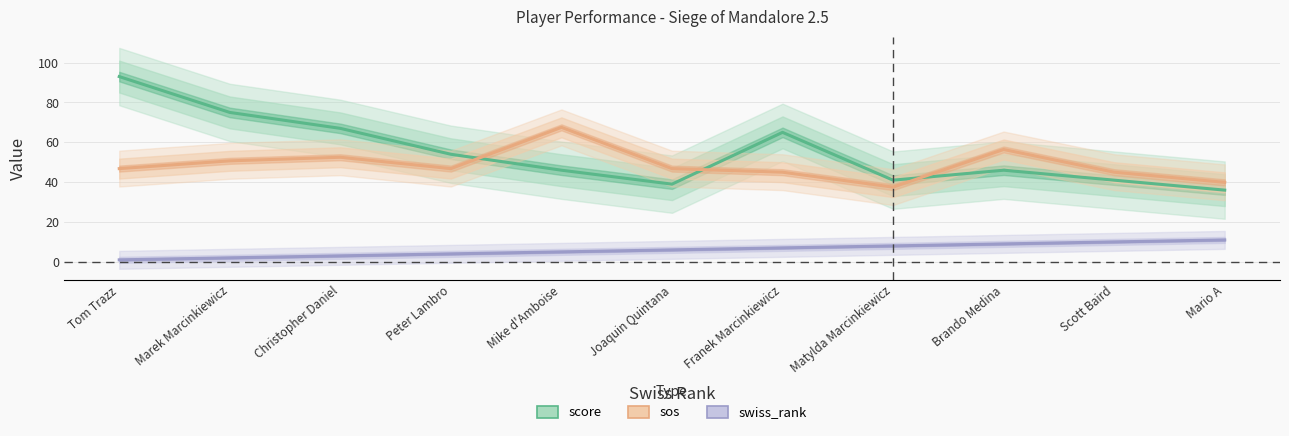

True or false: swiss_rank has more than 0 points higher than both neighbors.

False